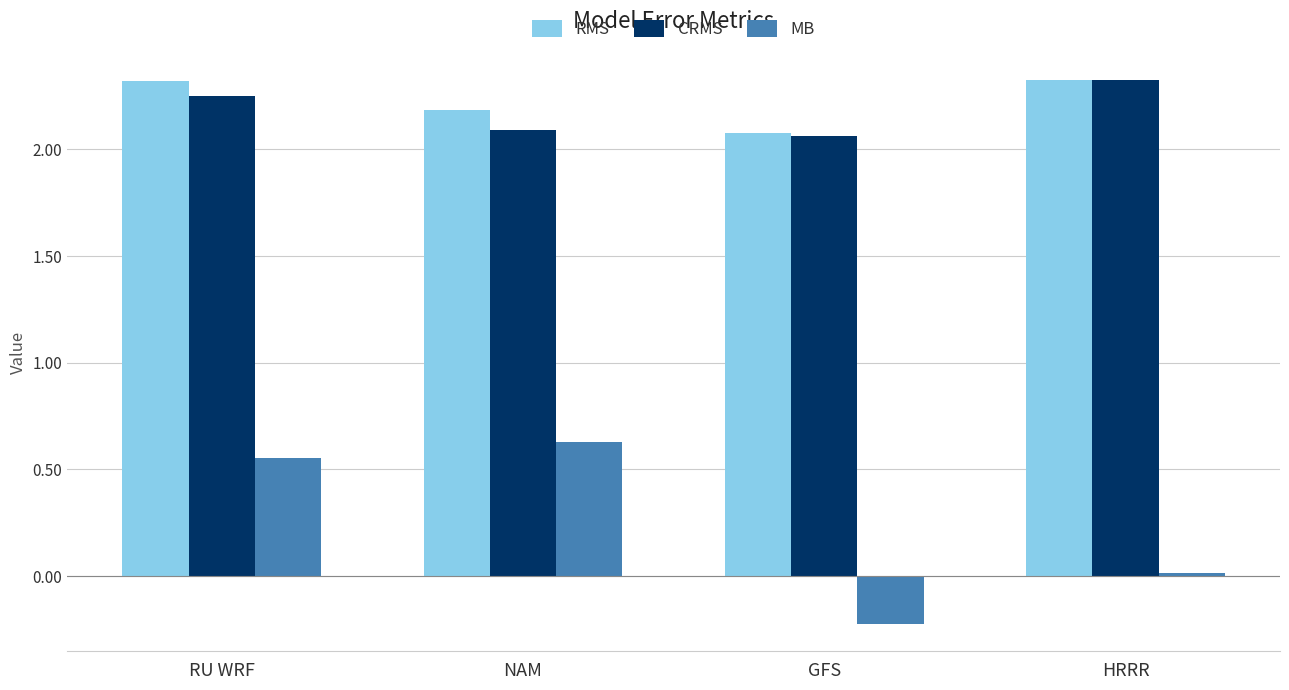

What is the total value across all series at RU WRF?

5.1